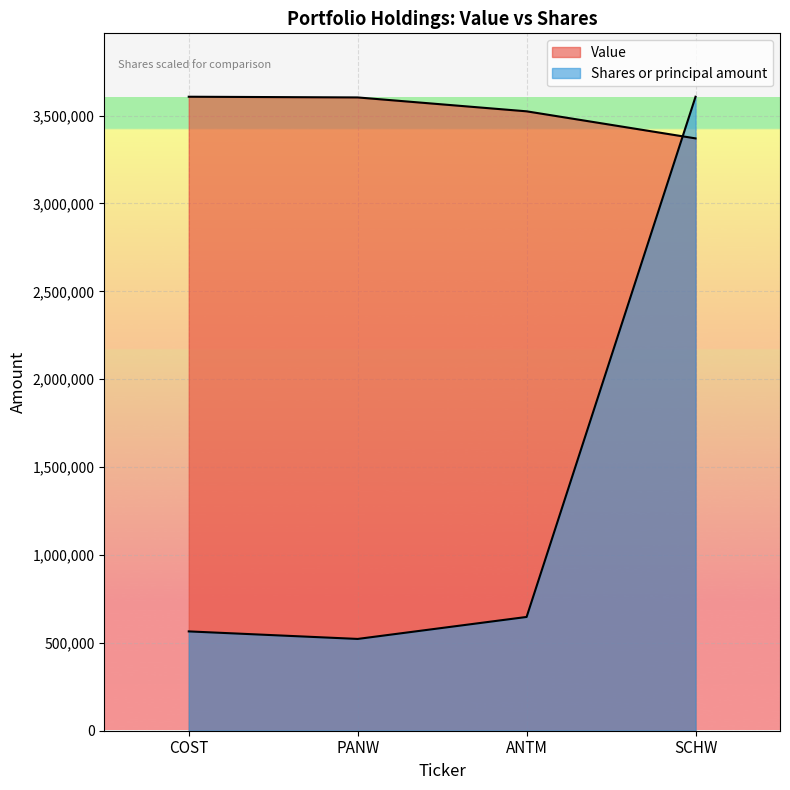

At which category is the sum across all series the highest?

SCHW